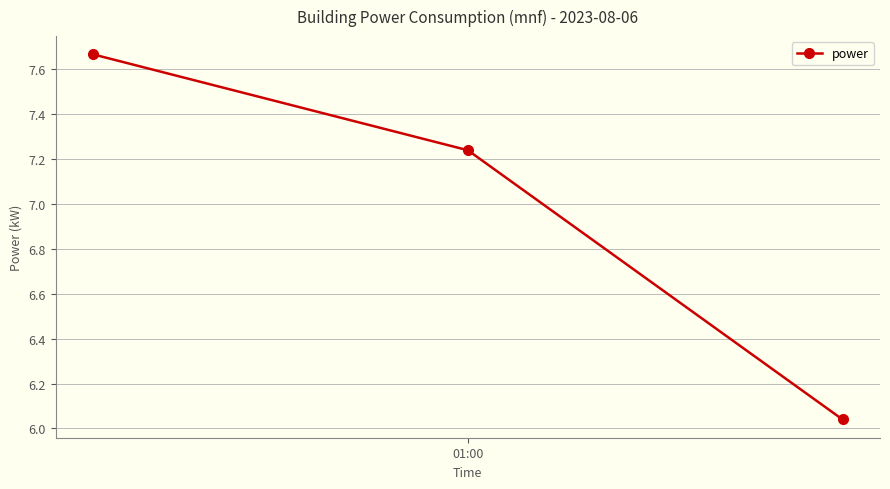

What is the sum of all values?

20.9